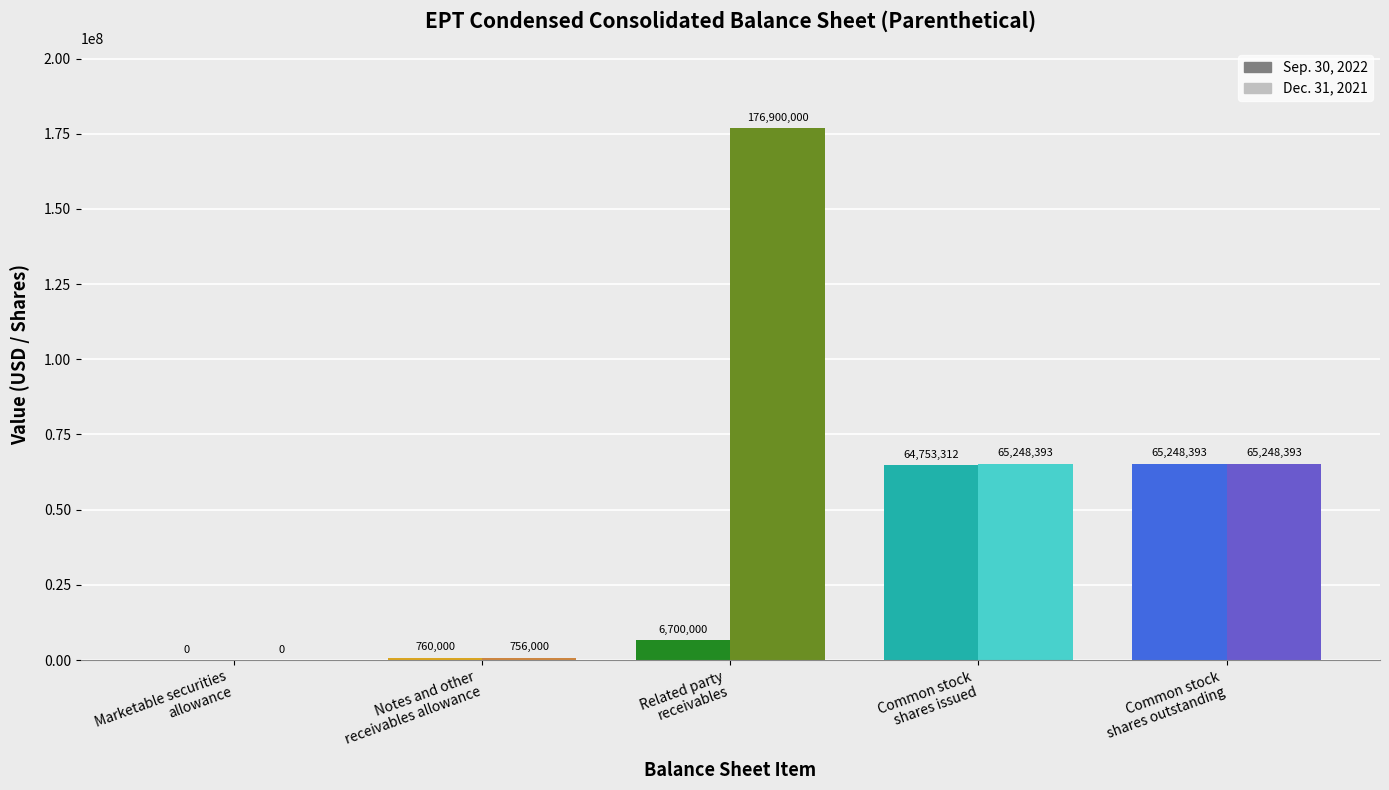

Is the value of Sep. 30, 2022 at Related party
receivables greater than the value of Dec. 31, 2021 at Common stock
shares outstanding?

No